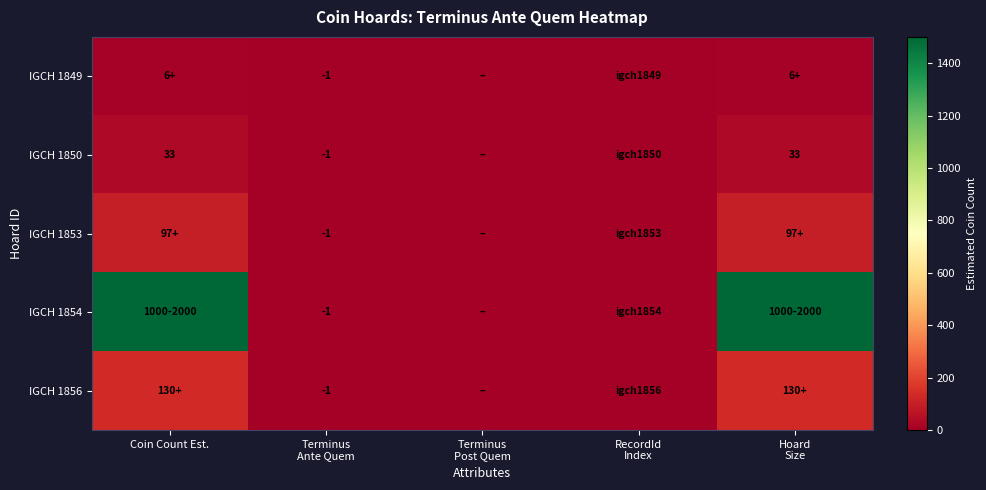

True or false: IGCH 1850 has a value of 33 at Coin Count Est..

True